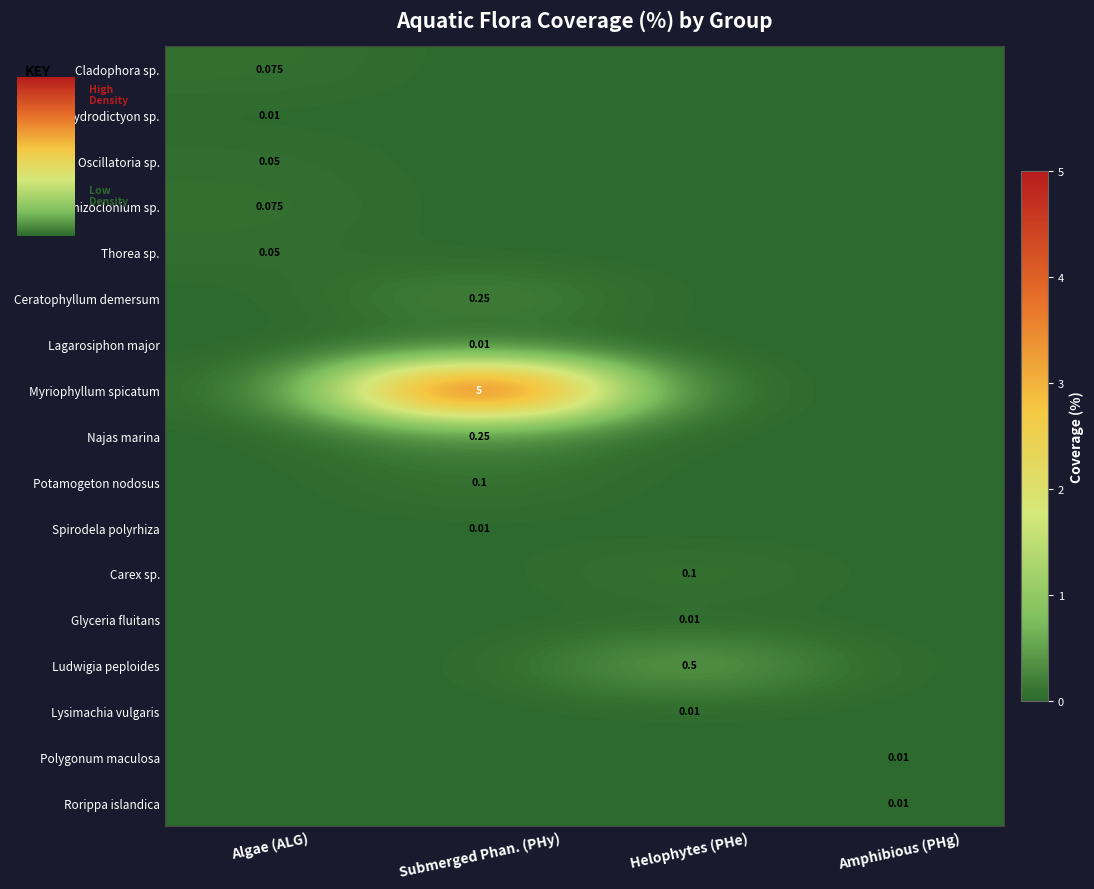

Which series has the largest total across all categories?

Myriophyllum spicatum